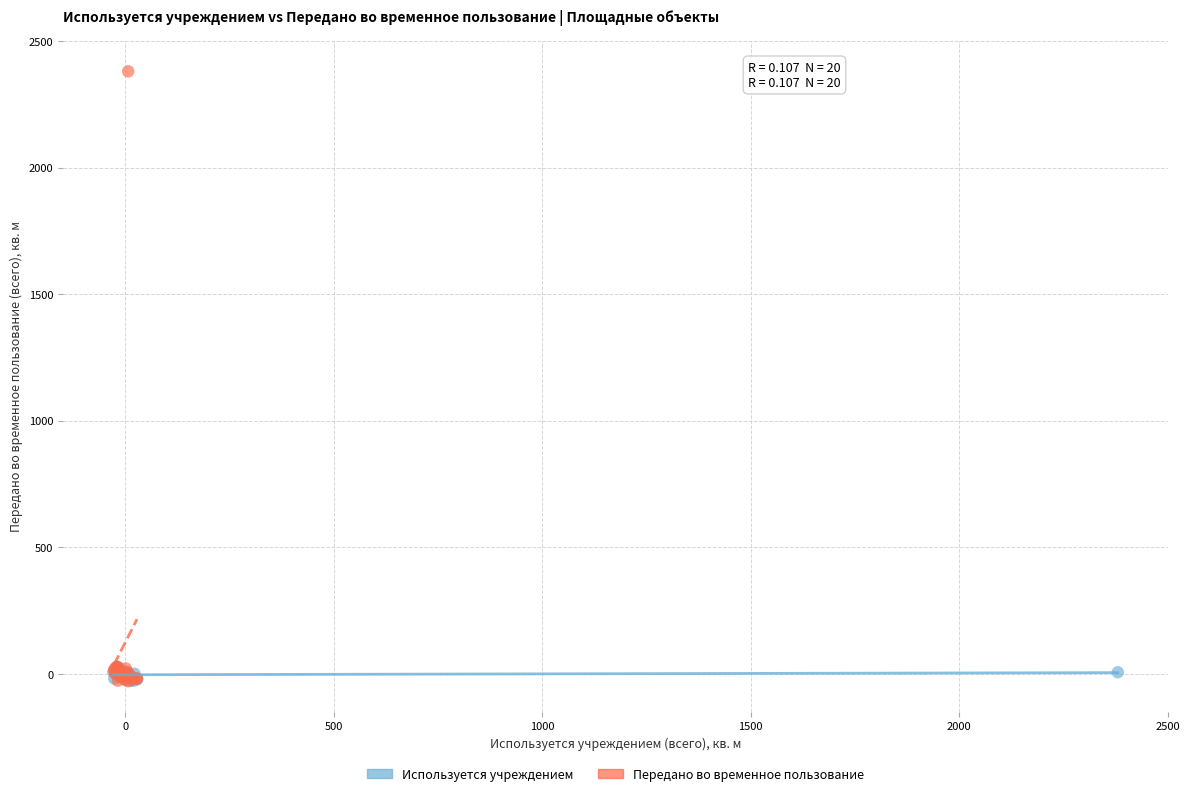

Which series has the widest spread of Y values?

Передано во временное пользование